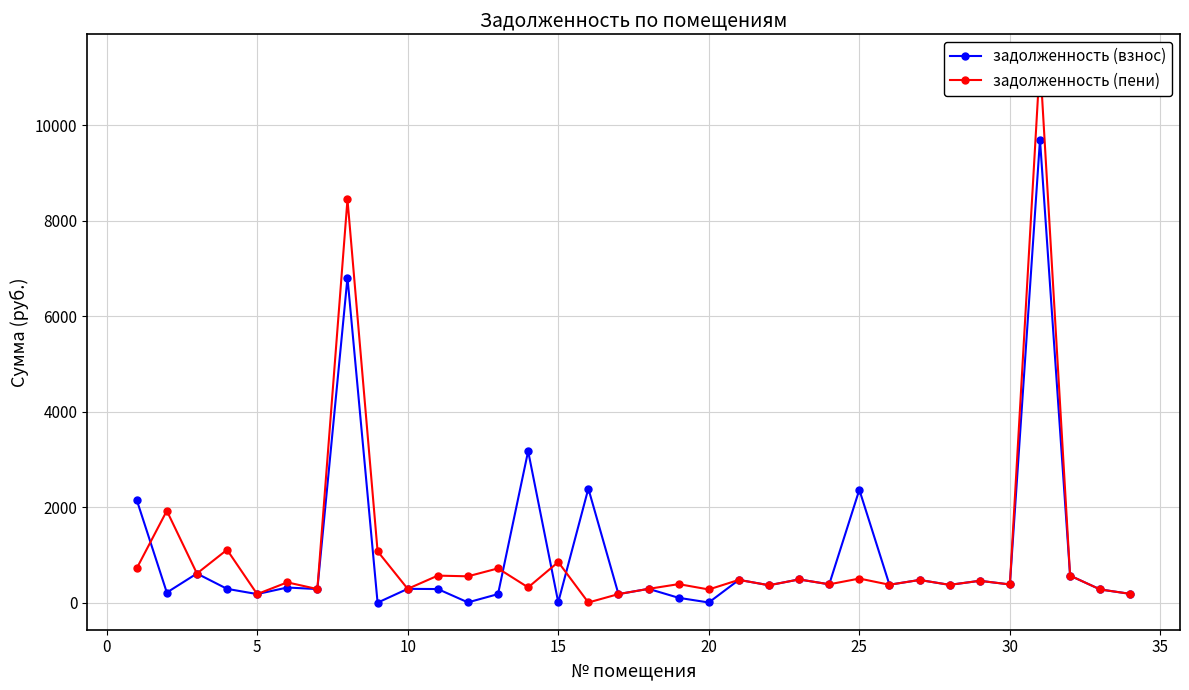

Reading left to right, transcribe all the data shown in this chart.

задолженность (взнос): 2158.0	218.4	616.4	295.8	185.9	323.7	291.2	6807.4	6.8	295.7	291.7	12.6	185.9	3177.6	15.5	2394.1	185.9	295.7	108.0	10.1	483.6	371.3	493.0	390.6	2368.6	381.9	481.6	379.1	464.2	387.5	9696.0	572.0	282.8	190.7
задолженность (пени): 723.8	1929.1	616.4	1113.9	185.9	431.7	291.2	8443.6	1082.5	295.7	572.5	558.0	723.8	326.4	856.7	10.1	185.9	295.7	394.7	282.8	483.6	371.3	493.0	390.6	511.0	381.9	481.6	379.1	464.2	387.5	11332.2	572.0	282.8	190.7